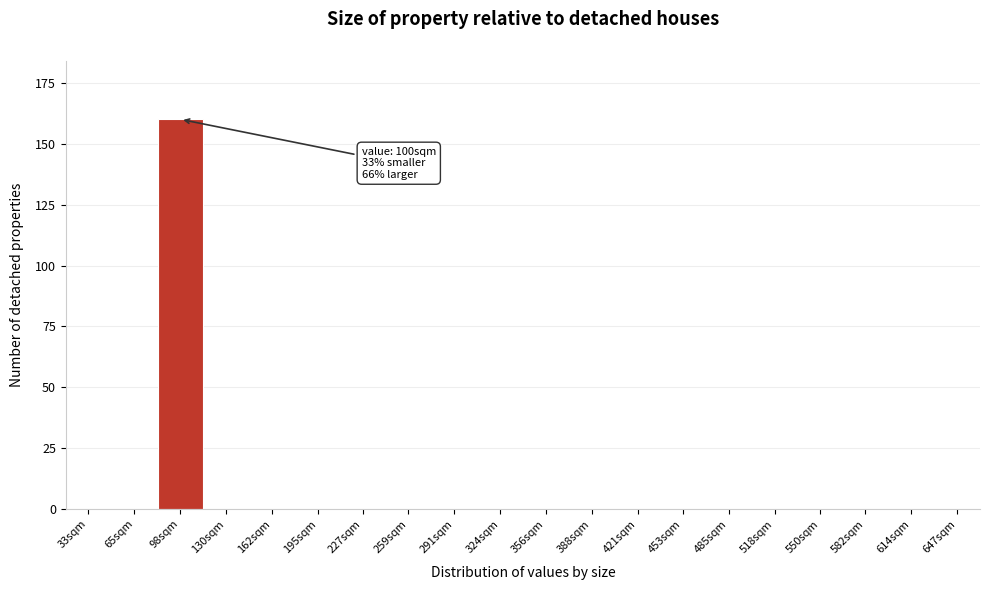

Reading left to right, transcribe all the data shown in this chart.

33sqm=0	65sqm=0	98sqm=160	130sqm=0	162sqm=0	195sqm=0	227sqm=0	259sqm=0	291sqm=0	324sqm=0	356sqm=0	388sqm=0	421sqm=0	453sqm=0	485sqm=0	518sqm=0	550sqm=0	582sqm=0	614sqm=0	647sqm=0